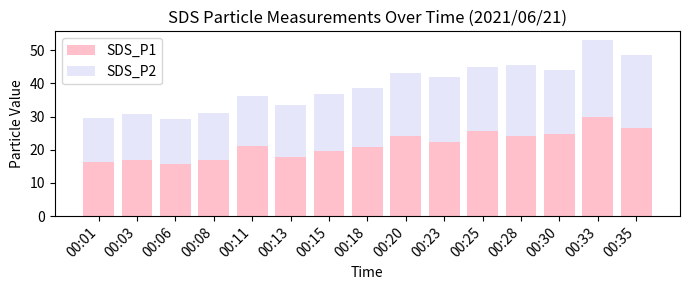

At which label does SDS_P1 reach its peak?

00:33